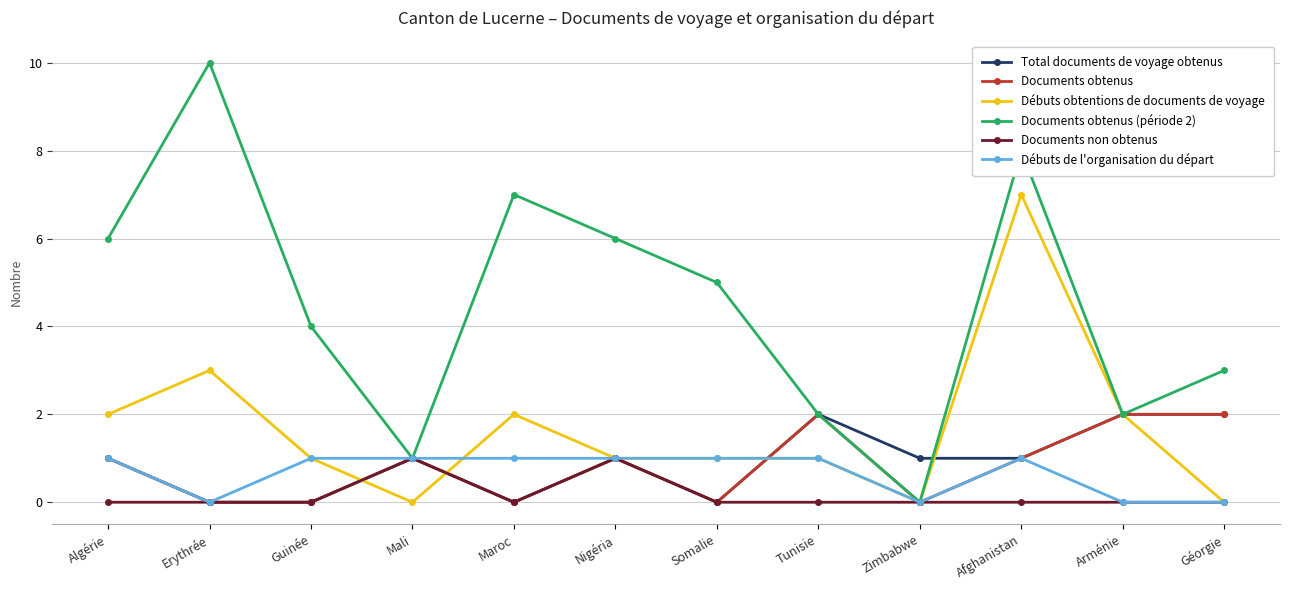

Is it true that Débuts obtentions de documents de voyage equals 0 at Zimbabwe?

True